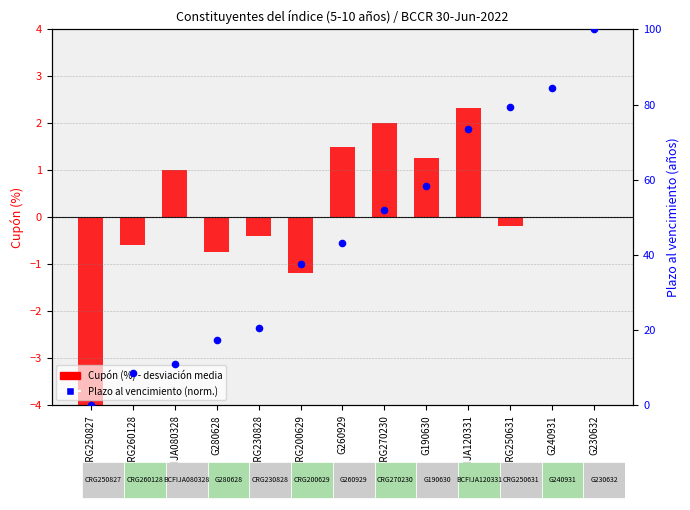

Which series reaches the maximum Y coordinate?

Plazo al vencimiento (norm.)